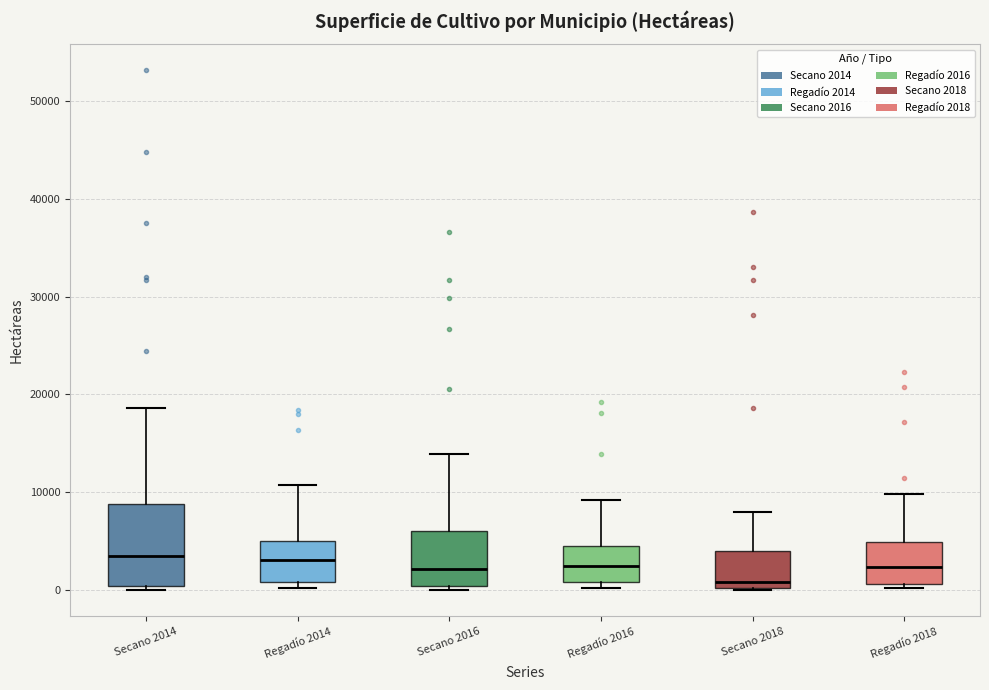

Which box is the tallest, from its lower edge to its upper edge?

Secano 2014